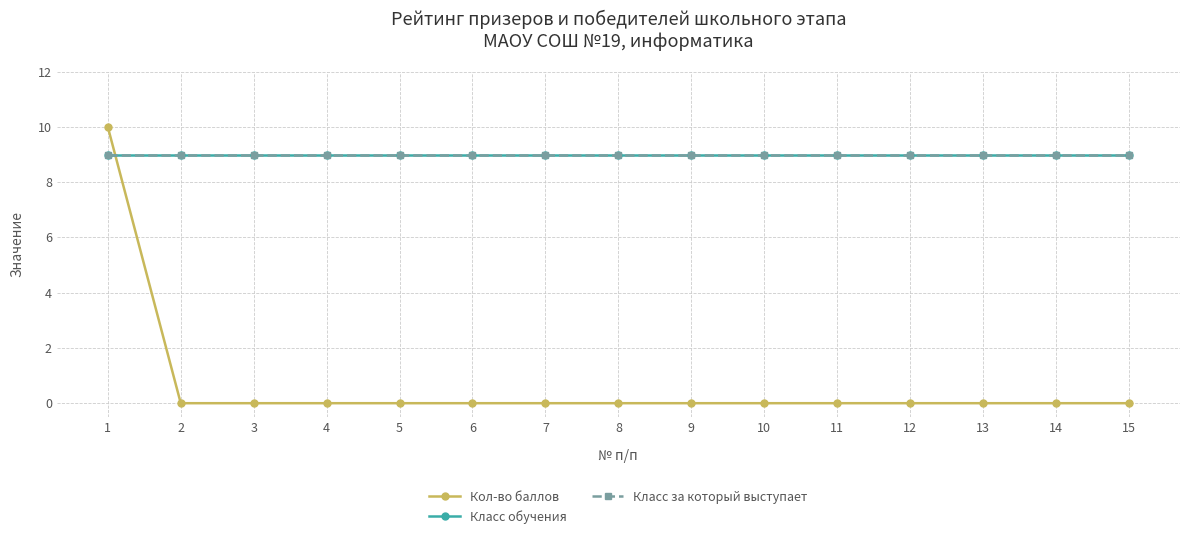

The Кол-во баллов series shows 5 at 15. True or false?

False